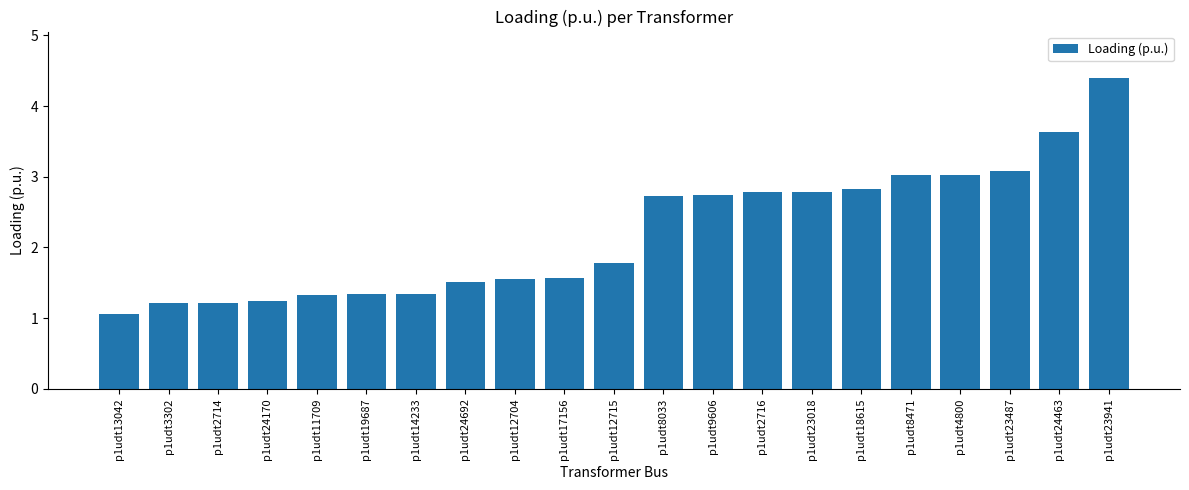

What is the average value?

2.2